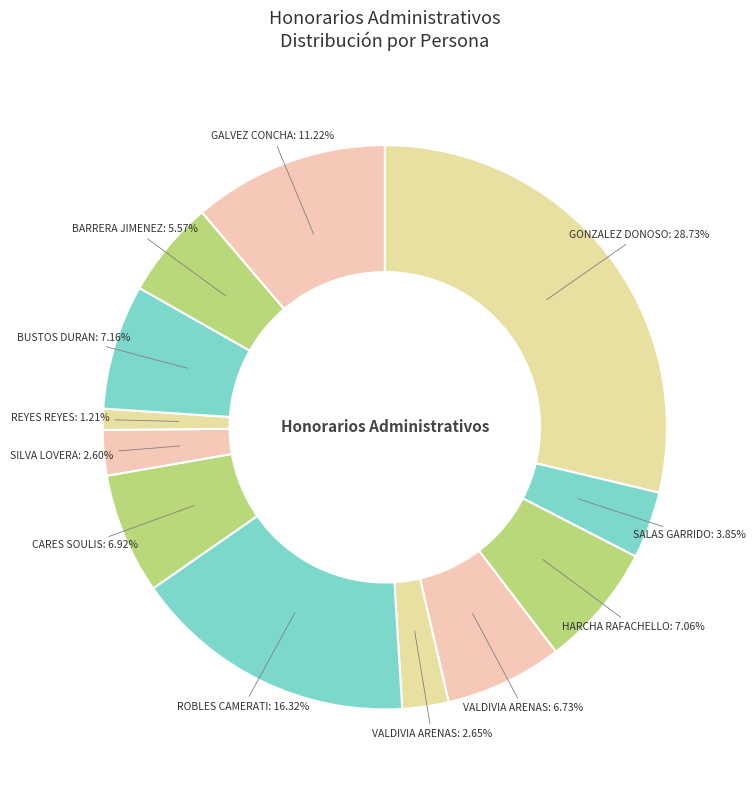

Count the number of slices in the pie.

12